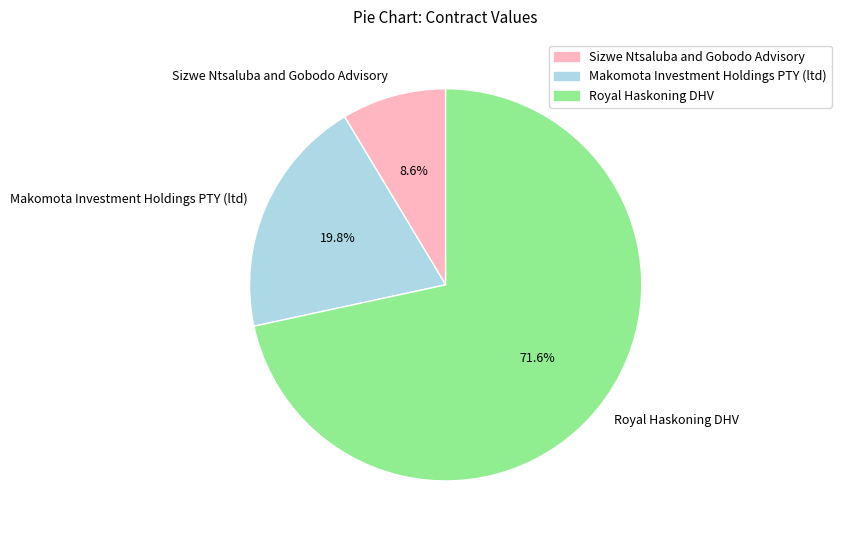

What is the majority slice?

Royal Haskoning DHV